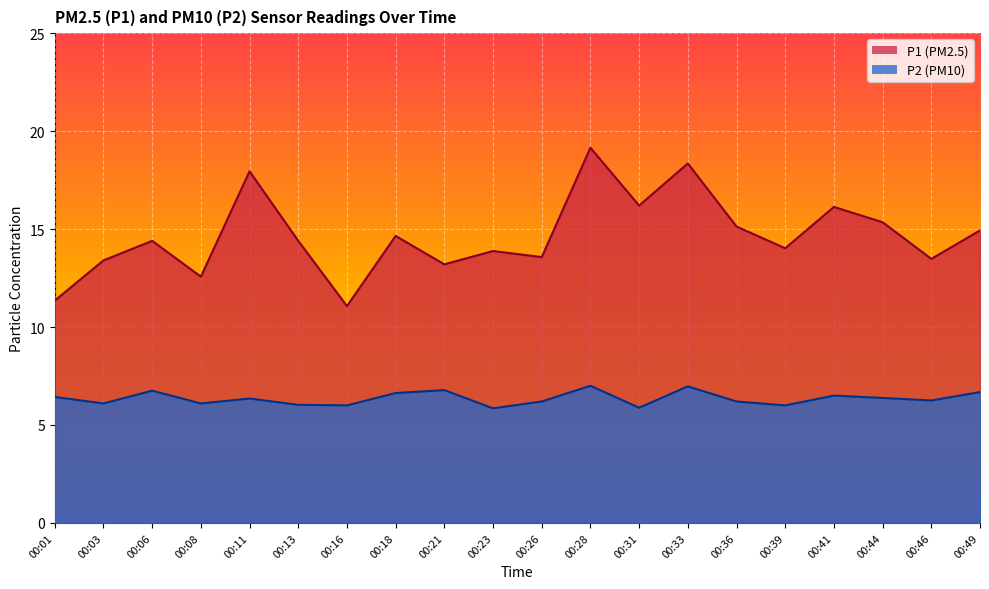

True or false: P1 and P2 cross at least once.

False